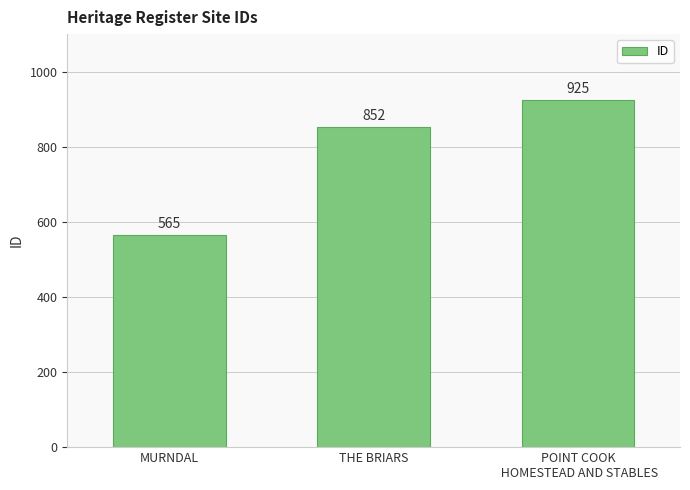

List the labels in order of value, largest first.

POINT COOK
 HOMESTEAD AND STABLES, THE BRIARS, MURNDAL